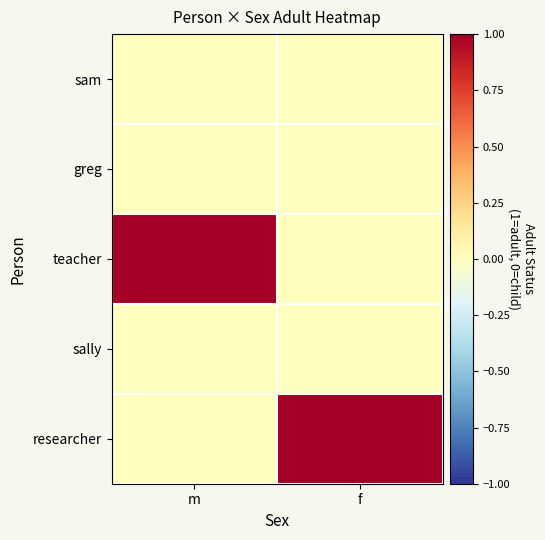

Reading left to right, extract all data points from this chart.

sam: m=0	f=0
greg: m=0	f=0
teacher: m=1	f=0
sally: m=0	f=0
researcher: m=0	f=1